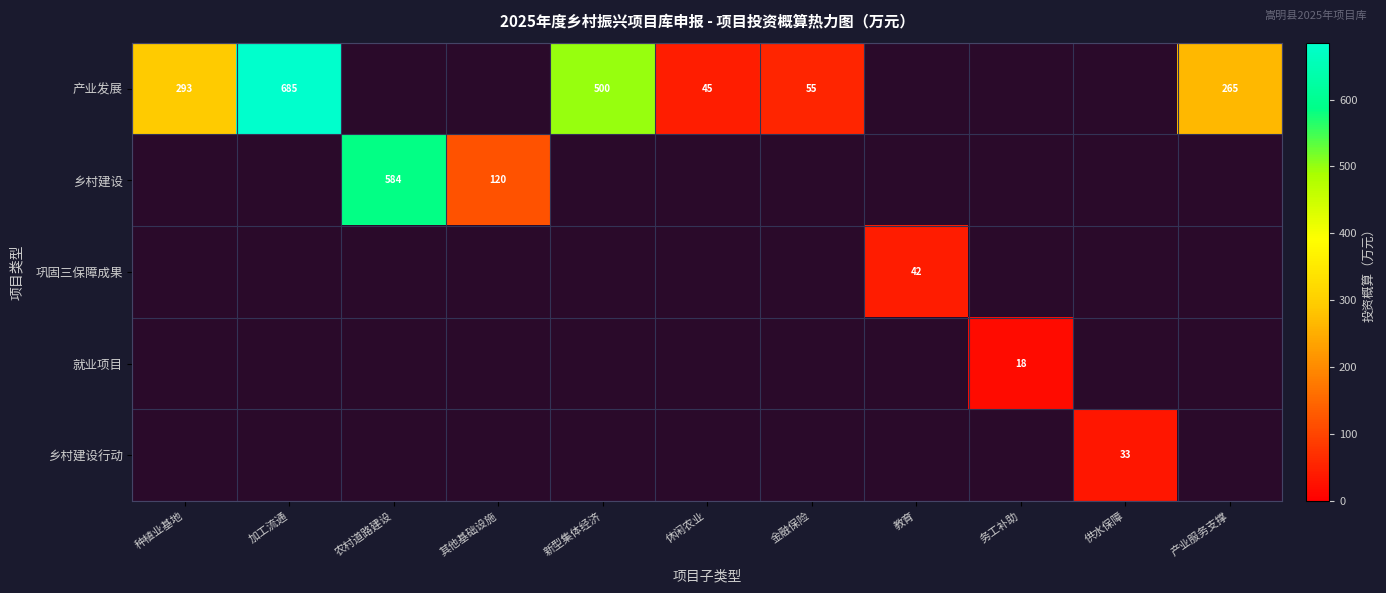

Which label corresponds to the largest value in the chart?

加工流通